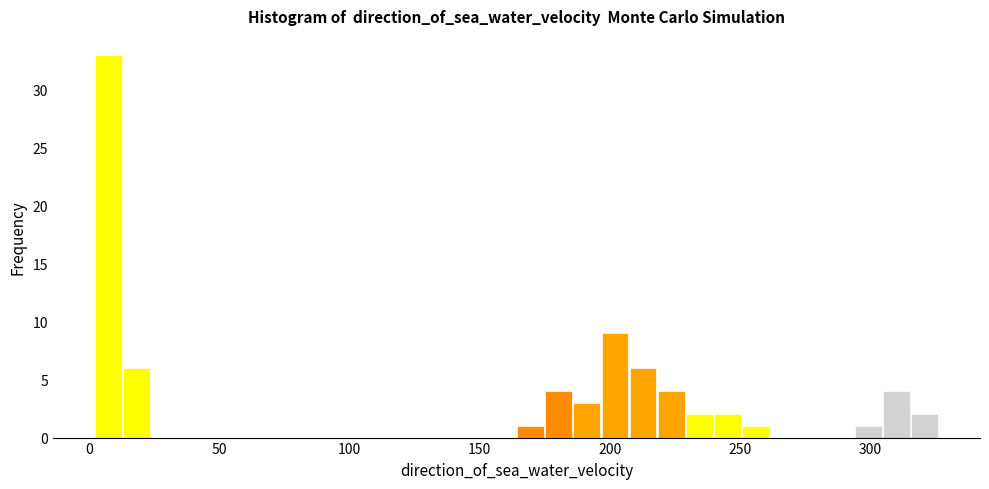

Read against the x-axis, roughly where is the centre of the tallest bar?

5